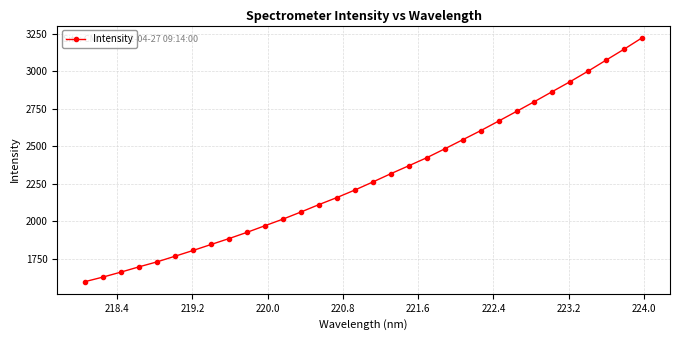

Reading right to left, list all the values displayed in this chart.

3224.4	3148.6	3075.9	3002.6	2932.6	2865.9	2798.7	2733.4	2668.6	2604.9	2544.2	2483.7	2424.5	2371.0	2318.0	2262.9	2209.3	2159.1	2112.1	2062.9	2015.5	1971.5	1927.4	1885.8	1846.3	1806.4	1768.3	1730.6	1697.5	1662.7	1629.5	1599.0